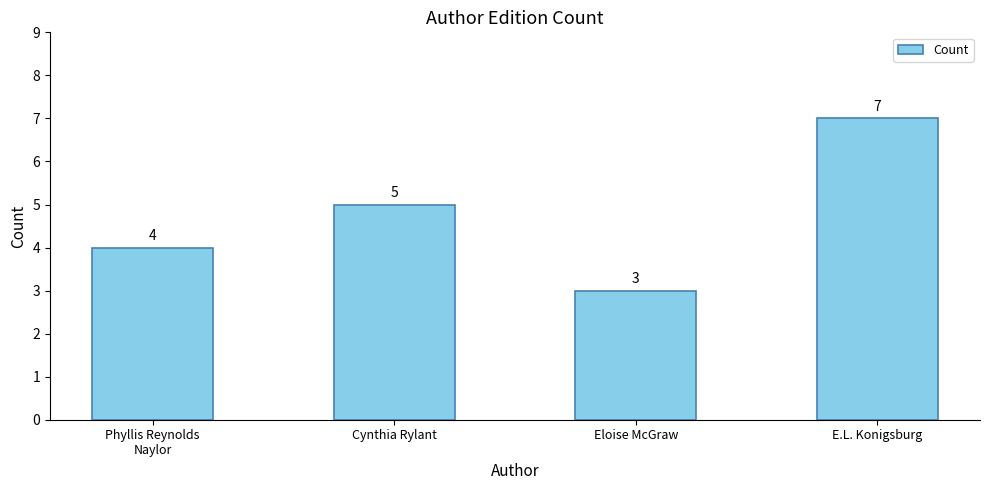

Reading right to left, list all the values displayed in this chart.

E.L. Konigsburg=7	Eloise McGraw=3	Cynthia Rylant=5	Phyllis Reynolds
Naylor=4